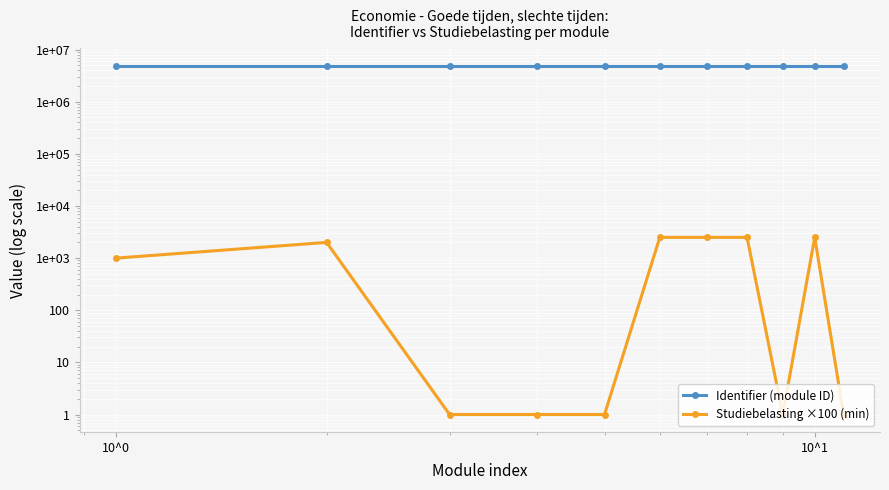

Reading left to right, what are all the values shown in this chart?

Identifier (module ID): 4892552	4892553	4892555	4892557	4892559	4892560	4892564	4892567	4892570	4892571	4892574
Studiebelasting ×100 (min): 1000	2000	1	1	1	2500	2500	2500	1	2500	1